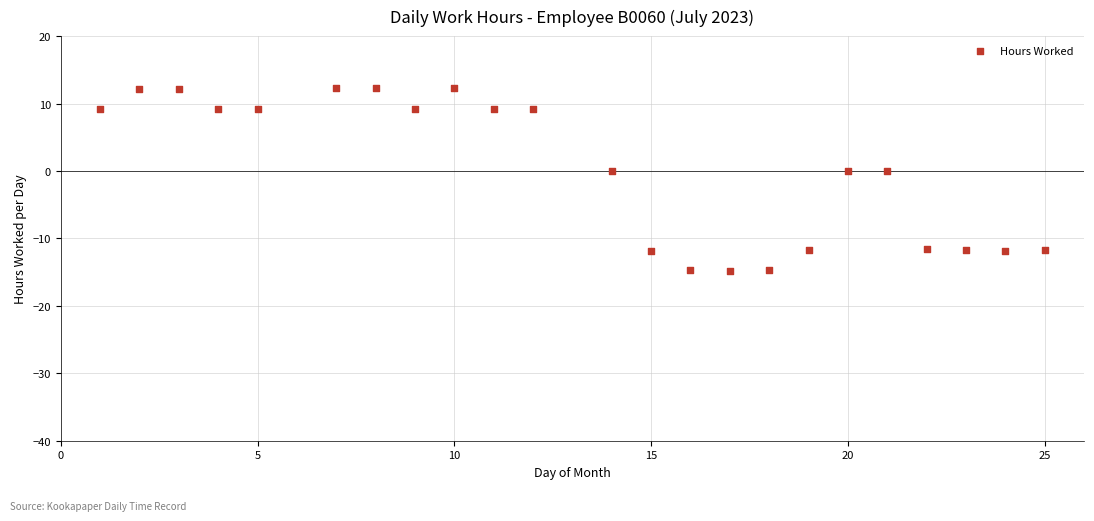

What is the range of X values (max minus min)?

24.0